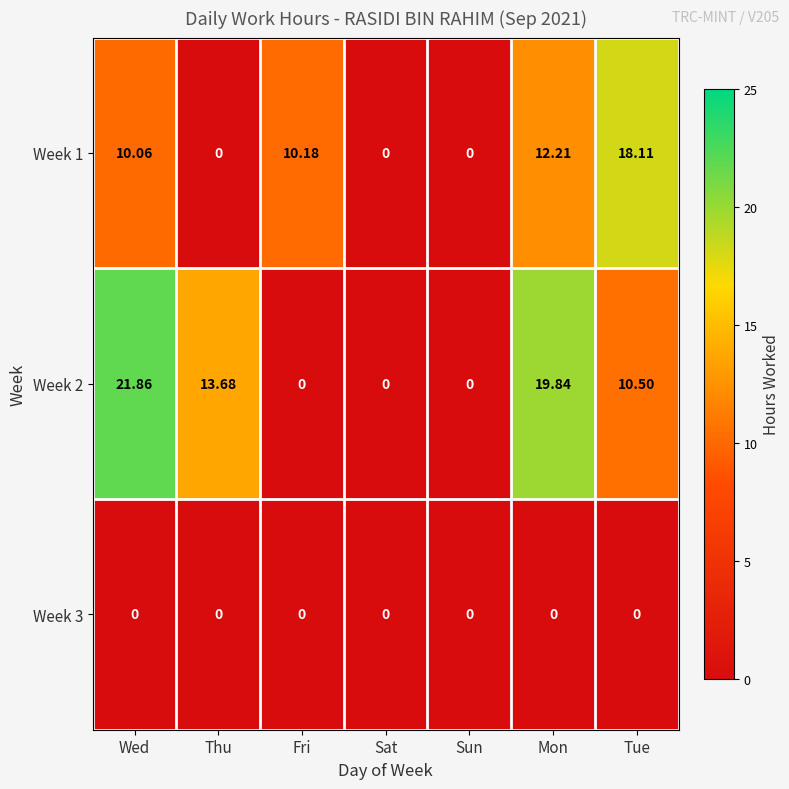

Rank the series by their average value, from highest to lowest.

Week 2, Week 1, Week 3